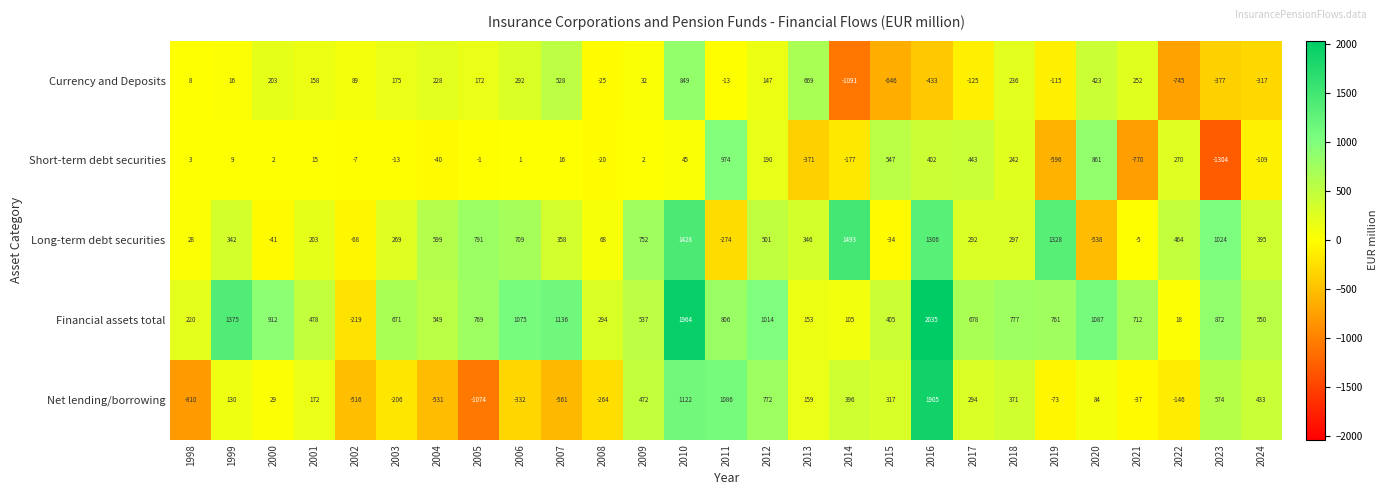

The Net lending/borrowing series shows -264 at 2008. True or false?

True